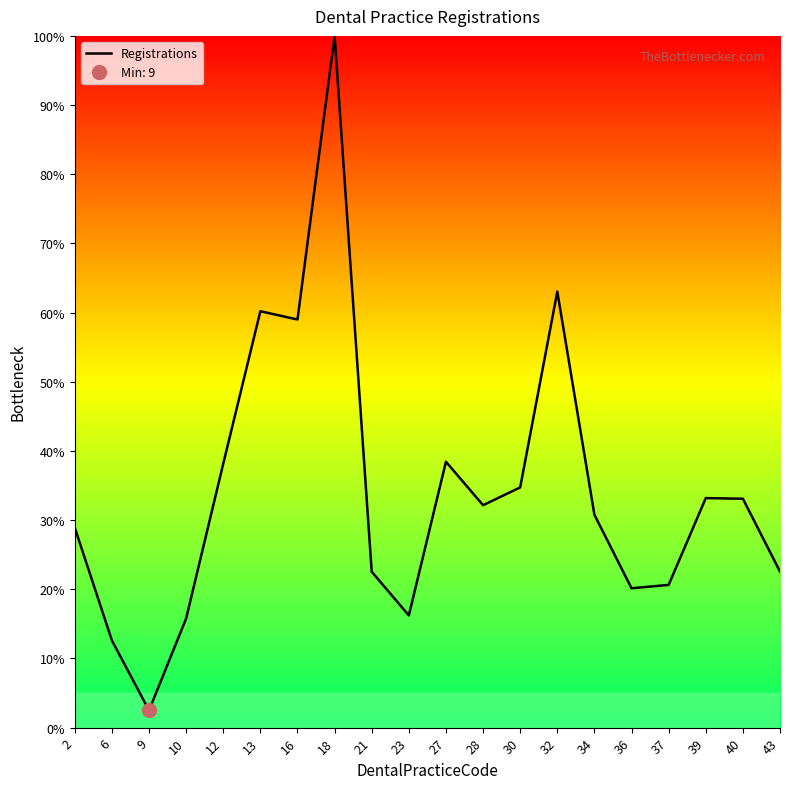

What is the sum of all values?

684.6